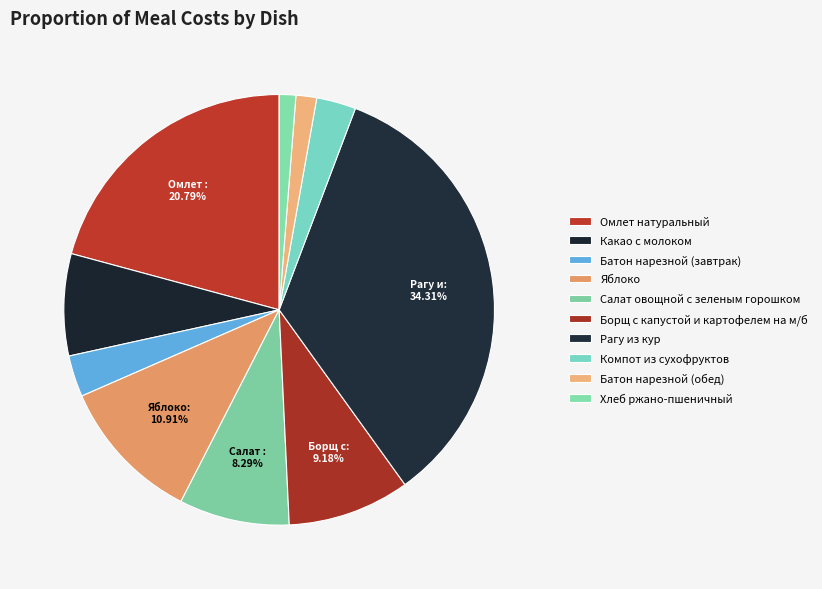

What is the largest slice in the pie chart?

Рагу из кур